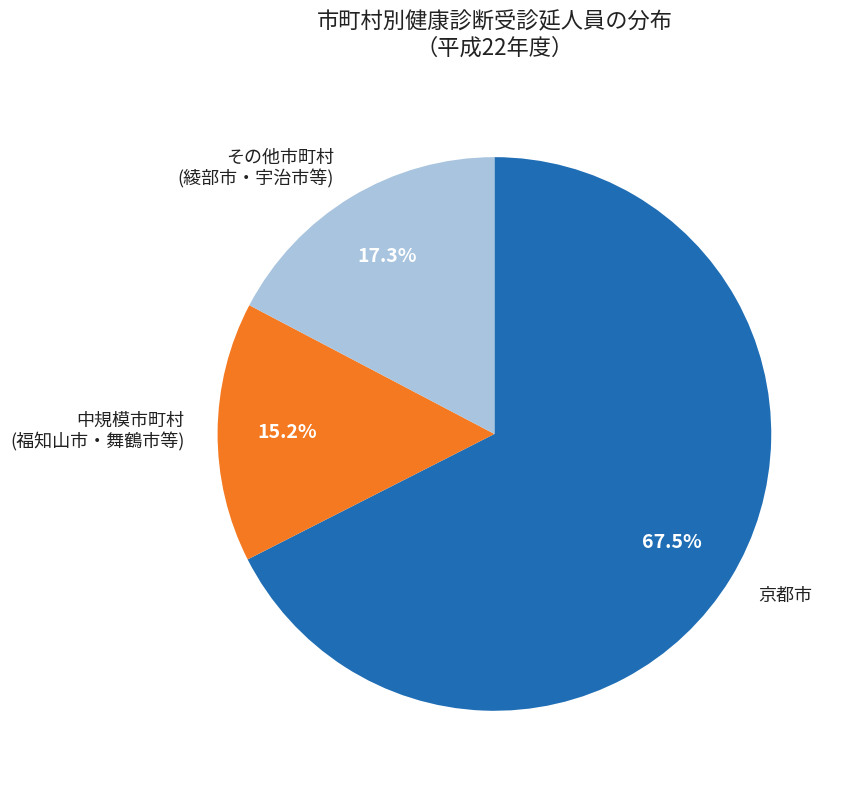

What percentage do その他市町村 (綾部市・宇治市等) and 京都市 together represent?

84.8%